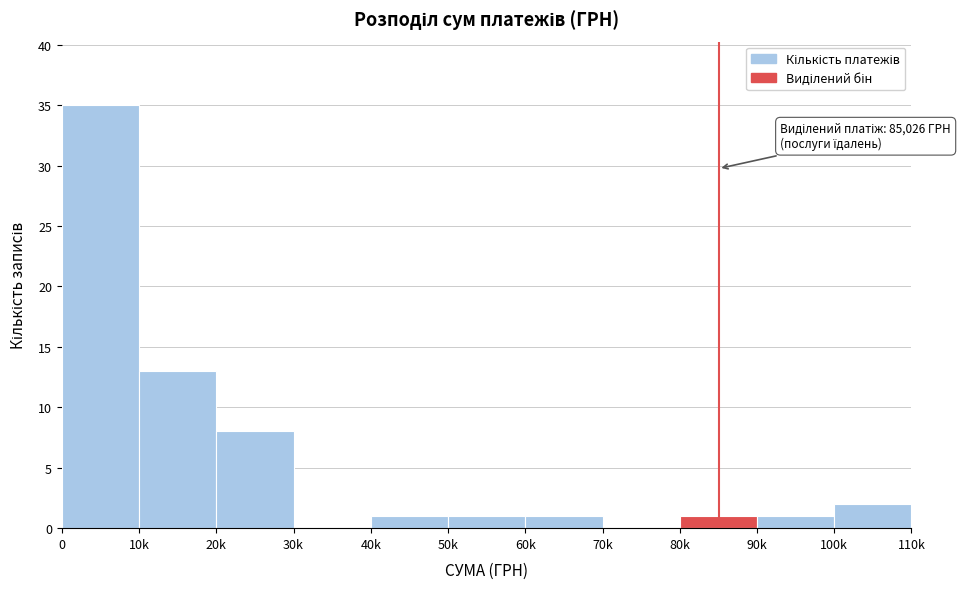

Reading left to right, extract all data points from this chart.

0=35	10k=13	20k=8	30k=0	40k=1	50k=1	60k=1	70k=0	80k=1	90k=1	100k=2